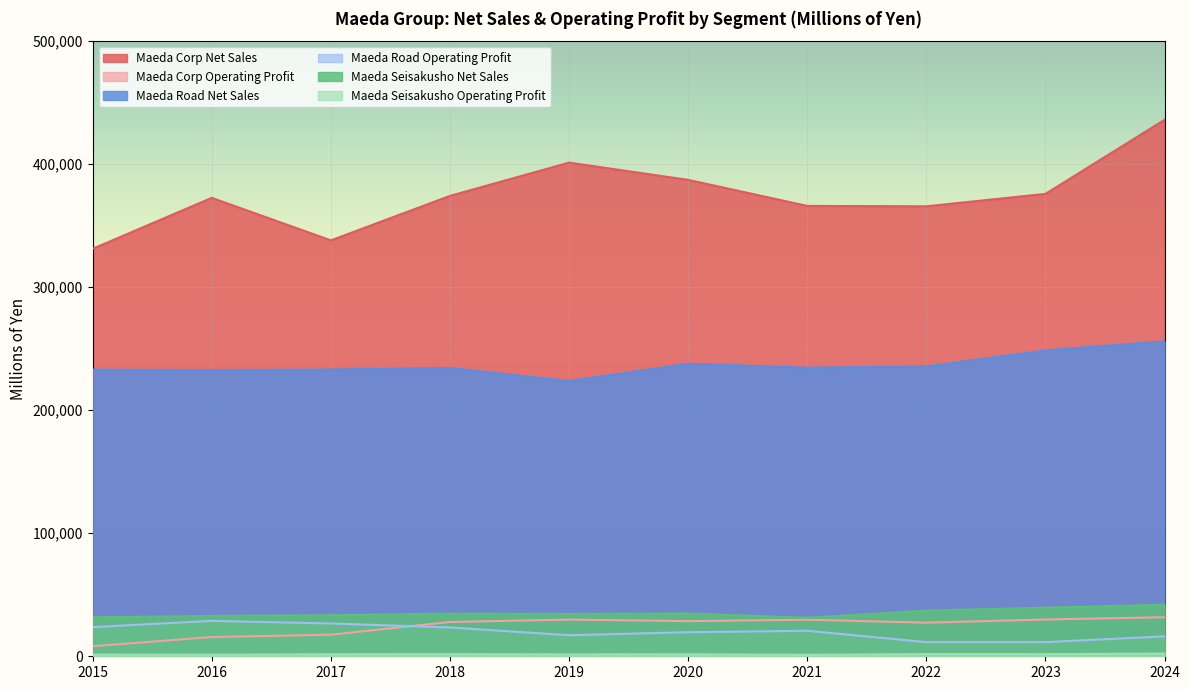

At how many categories does at least one series exceed 186915?

10